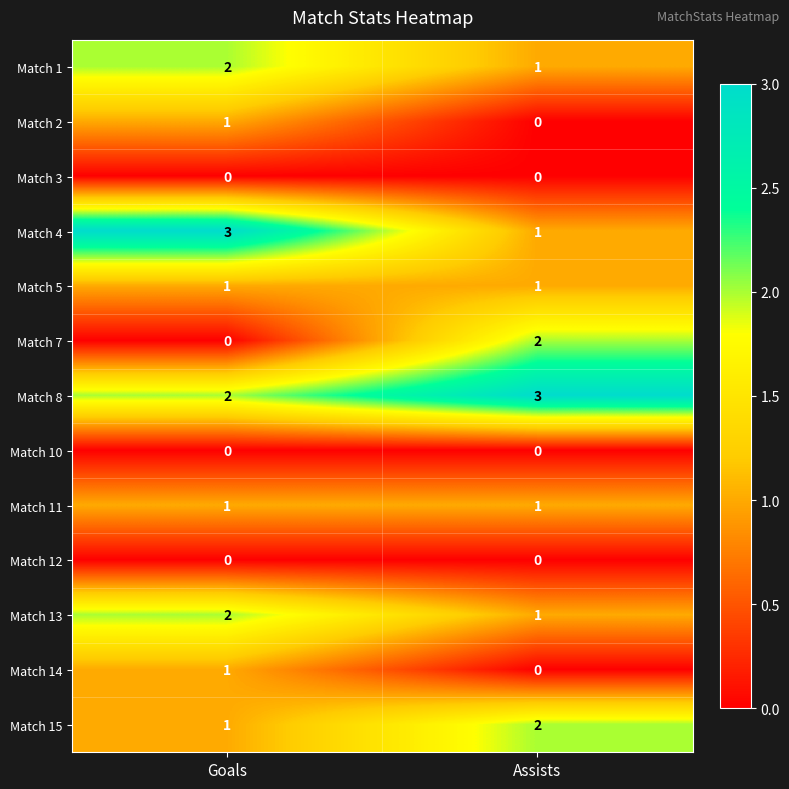

Count the number of data series in this chart.

13